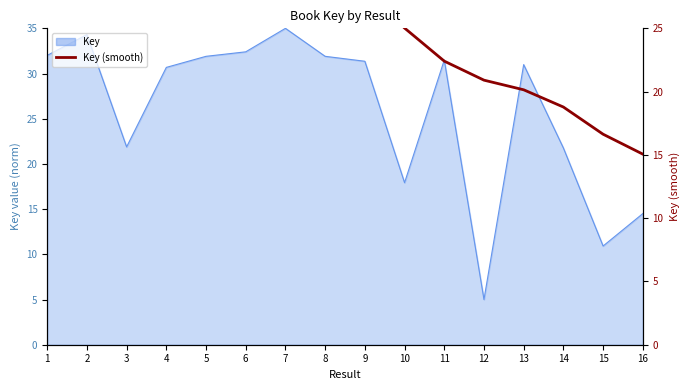

Count the number of data series in this chart.

2